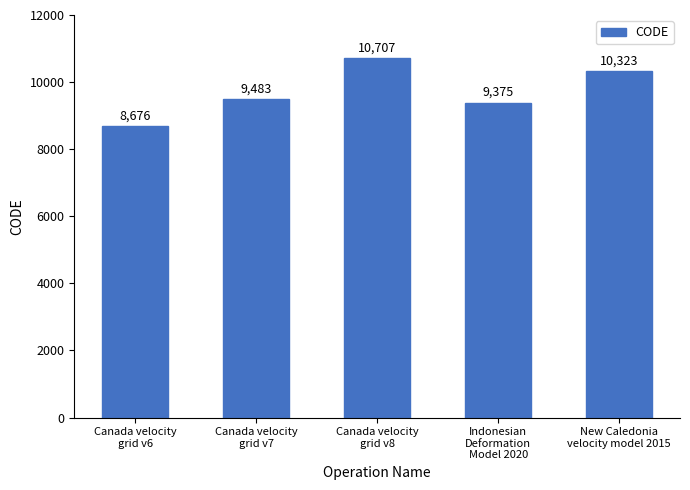

What is the ratio of the value at Indonesian
Deformation
Model 2020 to the value at Canada velocity
grid v6?

1.1